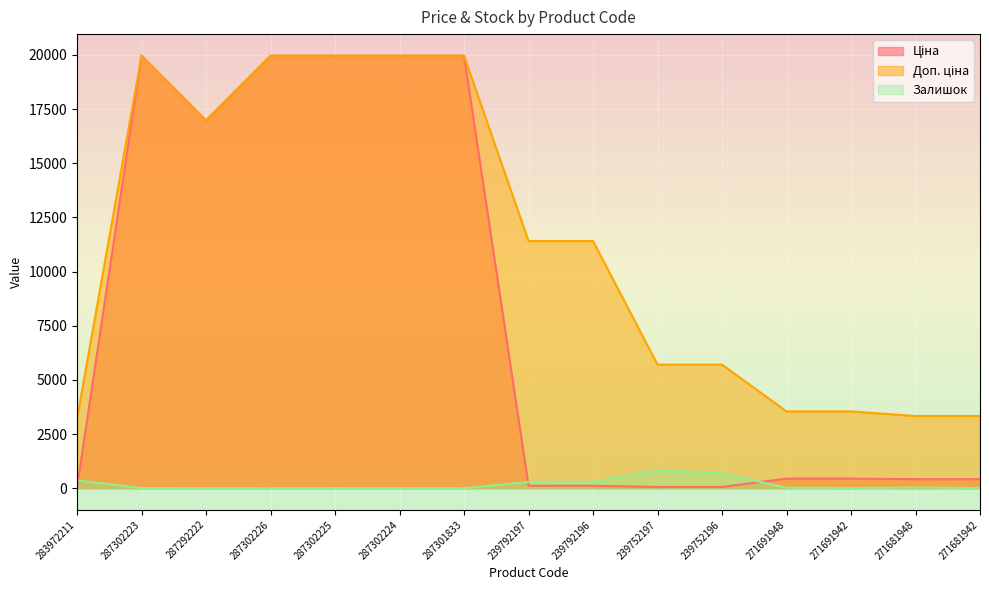

What is the value of the Доп. ціна point at the 13th from the left?

3545.0